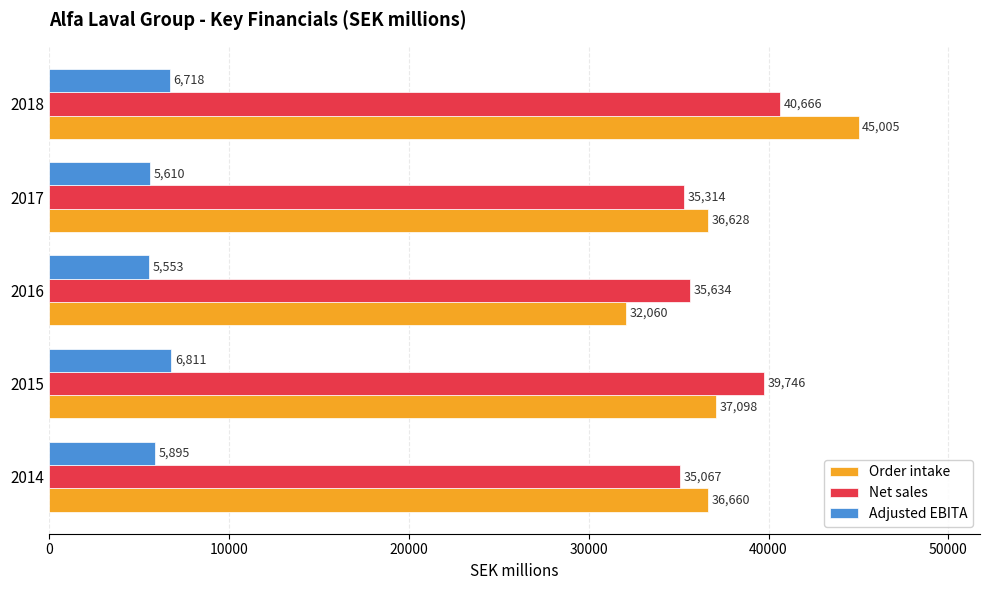

Which series has the widest spread of values?

Order intake